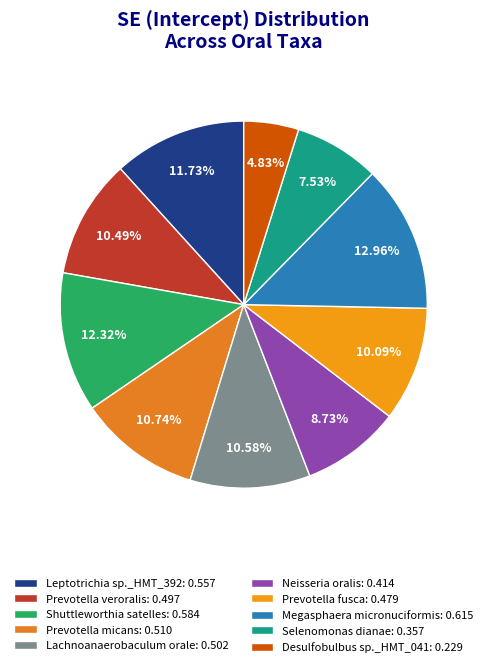

What is the smallest slice in the pie chart?

Desulfobulbus sp._HMT_041